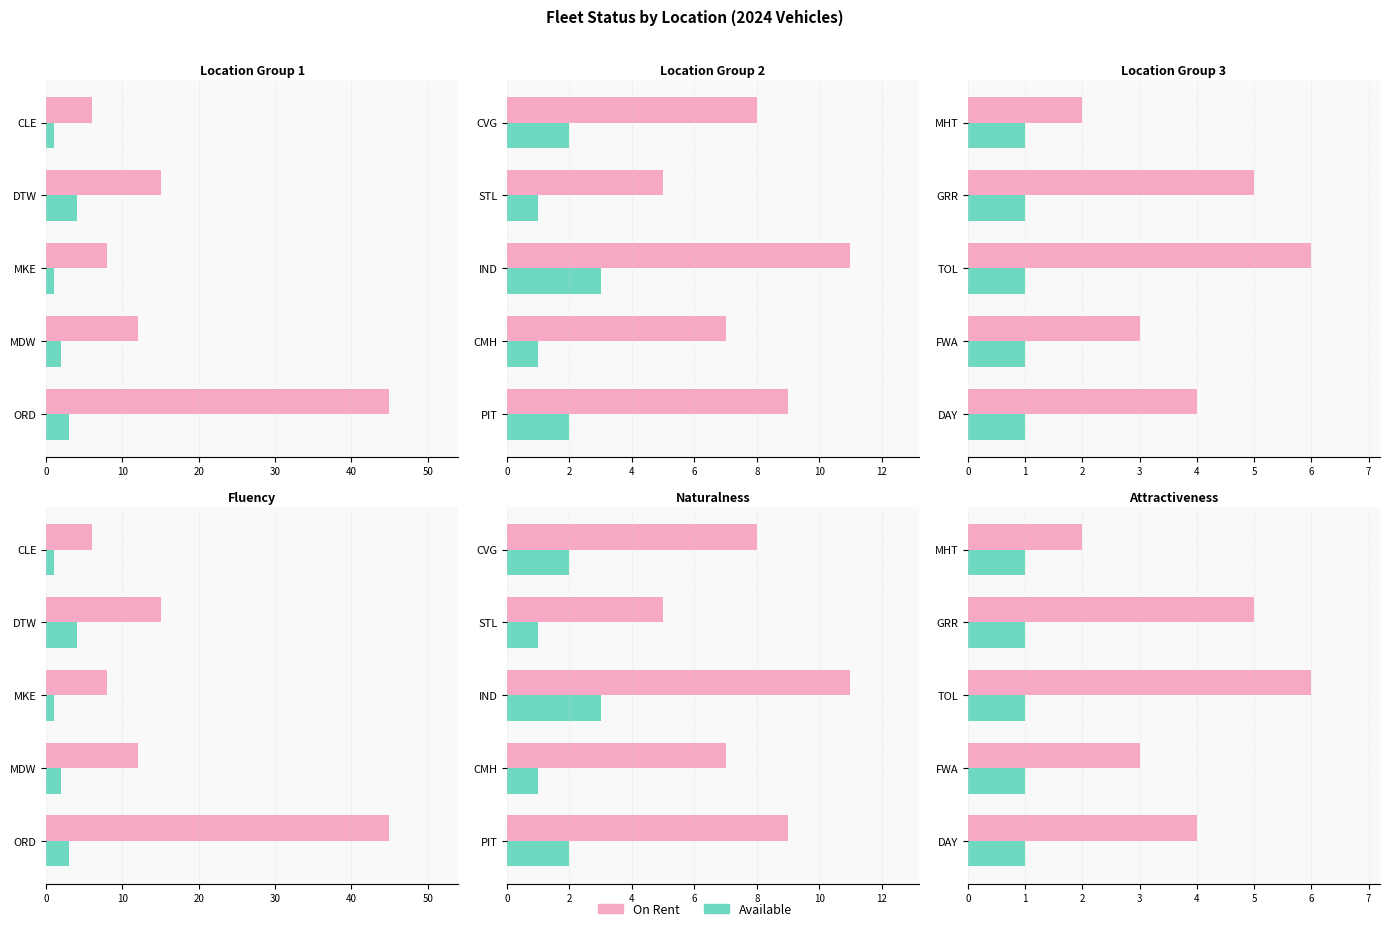

Which series has the largest total across all categories?

On Rent